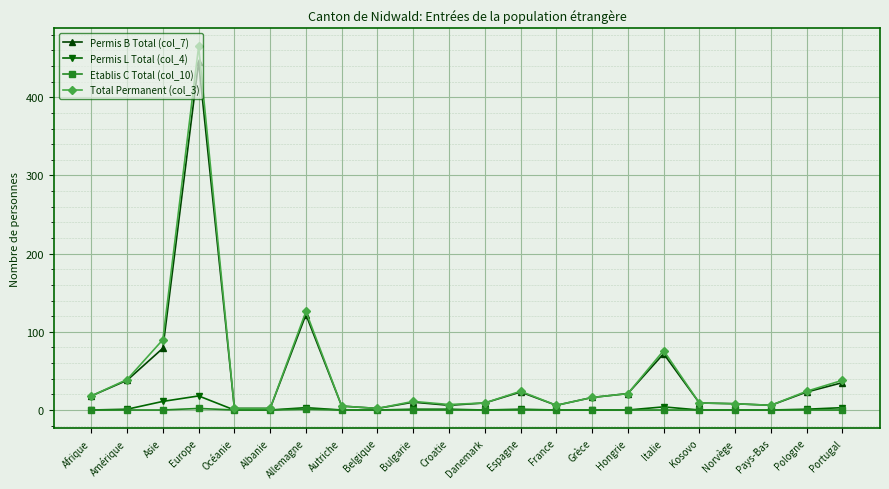

What is the sum of all Permis L Total (col_4) values?

44